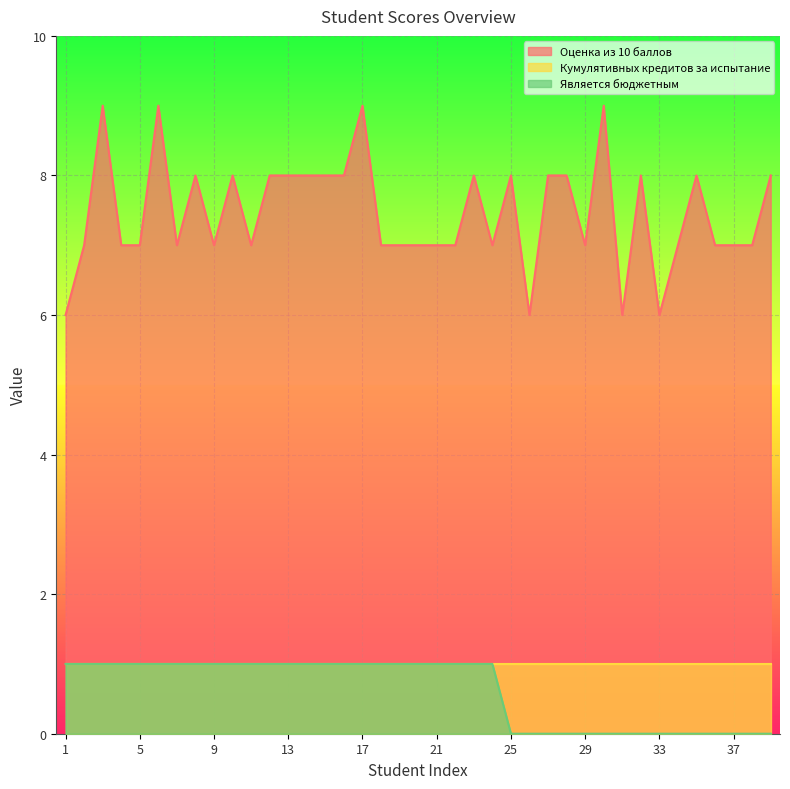

True or false: Оценка из 10 баллов has a value of 1 at 1.

False